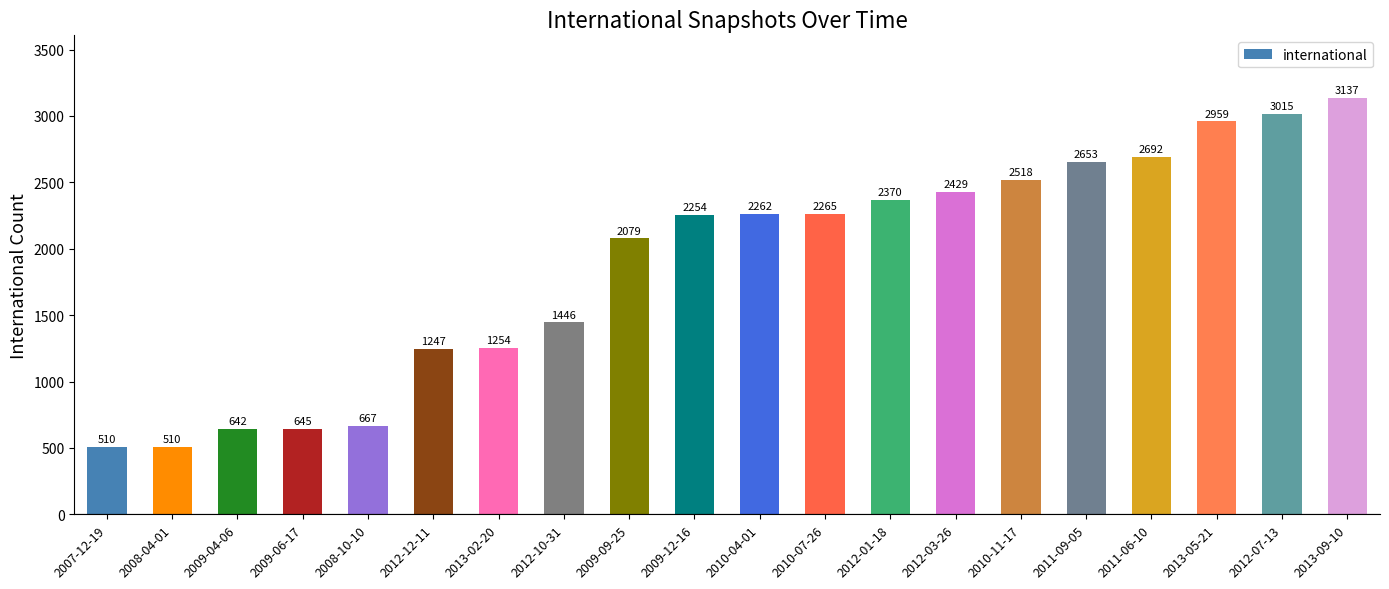

Reading left to right, extract all data points from this chart.

2007-12-19=510	2008-04-01=510	2009-04-06=642	2009-06-17=645	2008-10-10=667	2012-12-11=1247	2013-02-20=1254	2012-10-31=1446	2009-09-25=2079	2009-12-16=2254	2010-04-01=2262	2010-07-26=2265	2012-01-18=2370	2012-03-26=2429	2010-11-17=2518	2011-09-05=2653	2011-06-10=2692	2013-05-21=2959	2012-07-13=3015	2013-09-10=3137